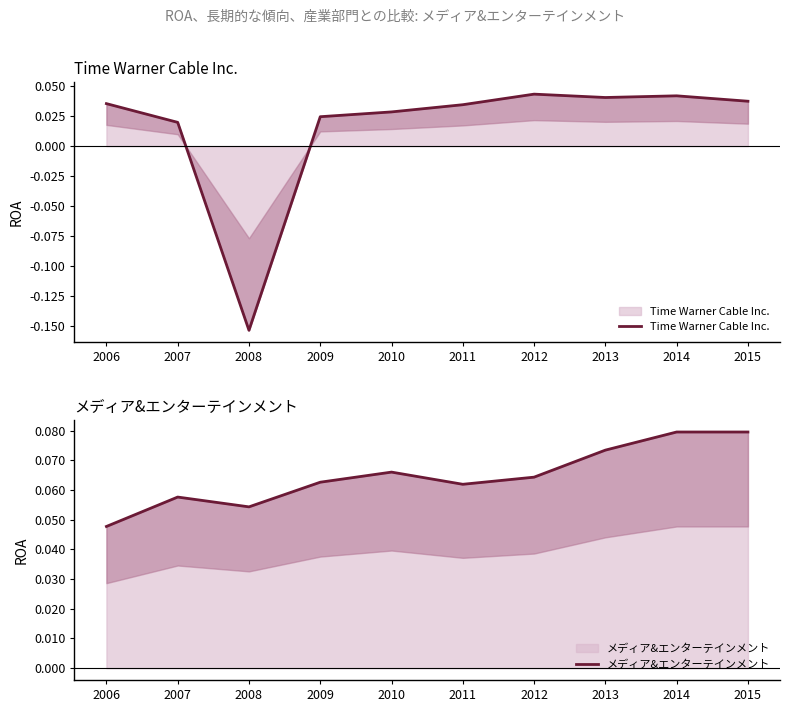

Is the value of メディア&エンターテインメント at 2015 greater than the value of Time Warner Cable Inc. at 2013?

Yes